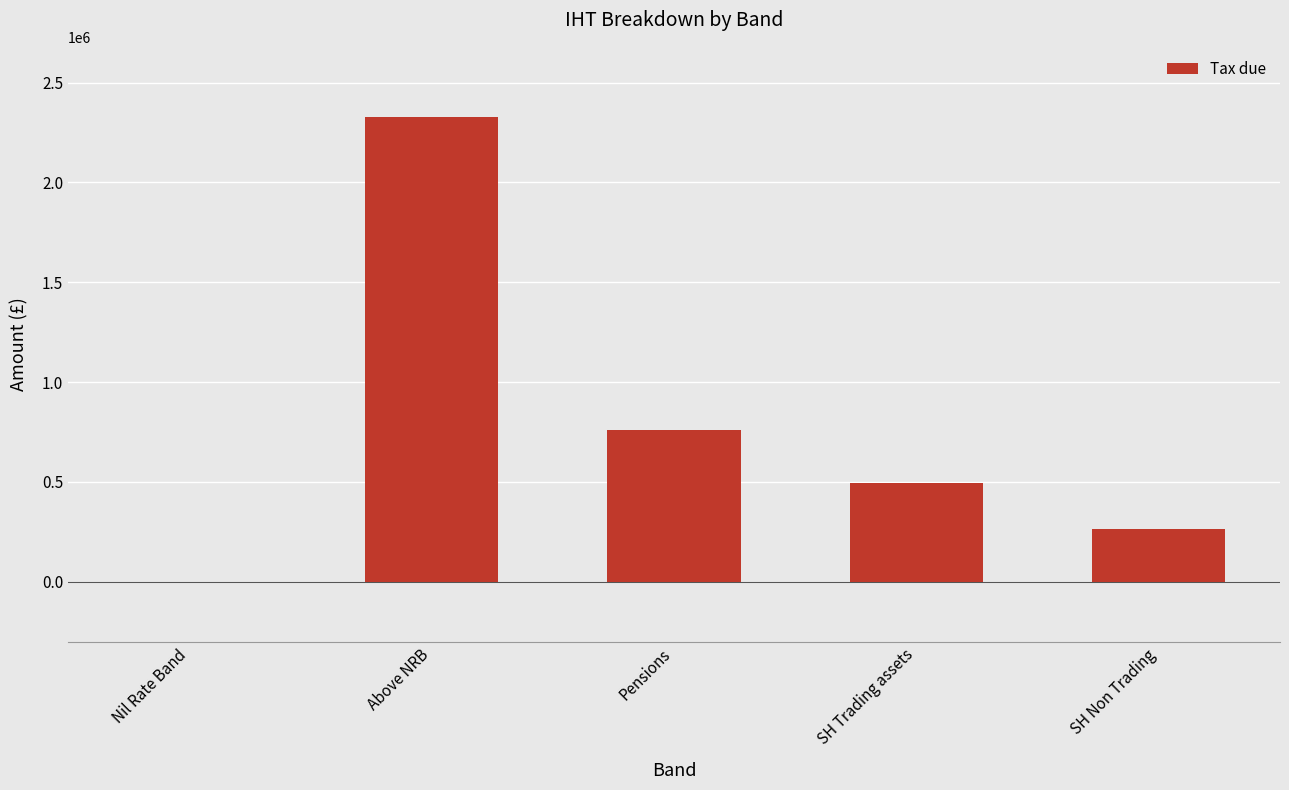

The value at Pensions is 760000. True or false?

True